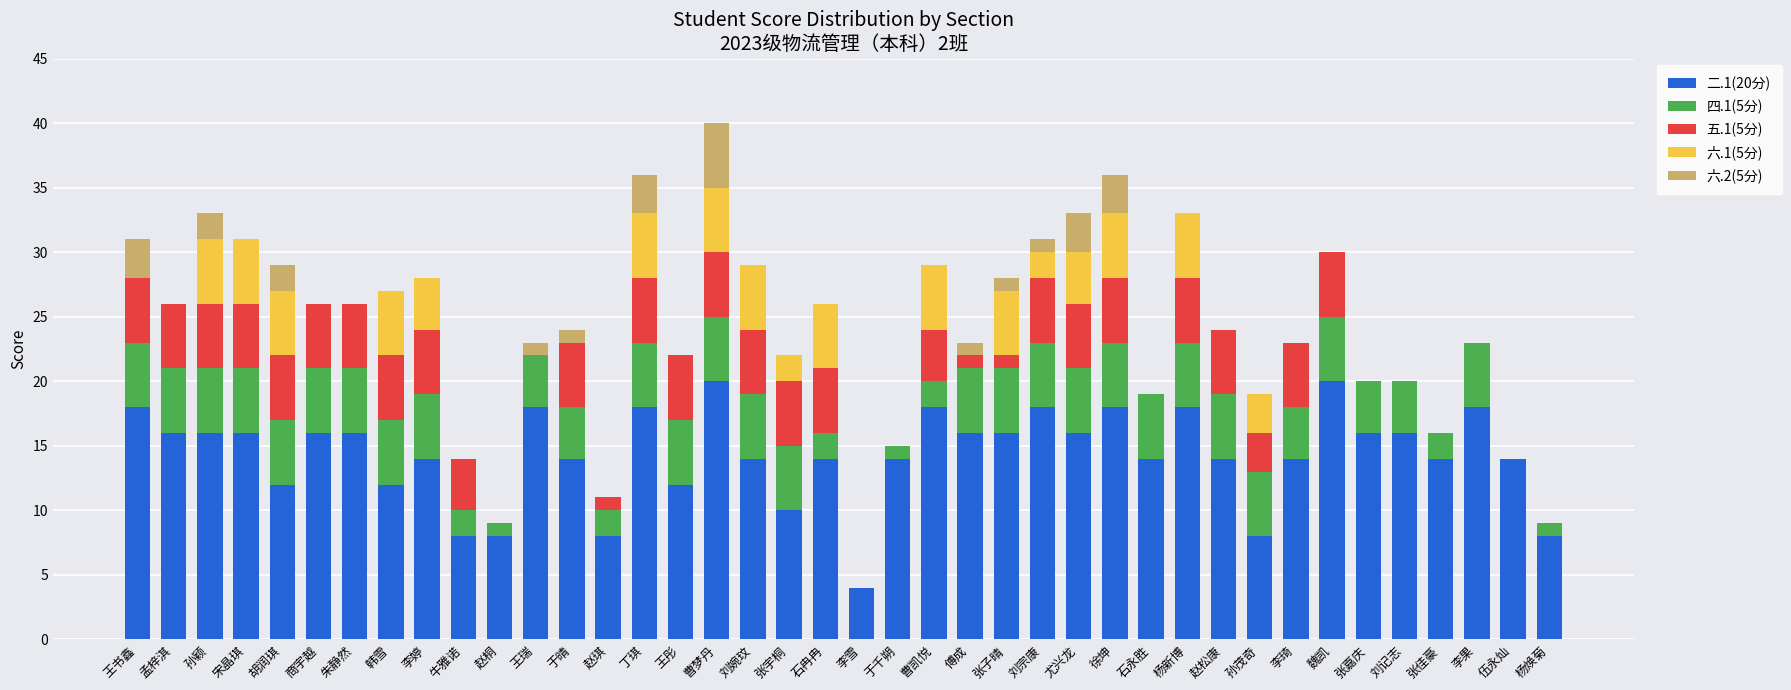

True or false: 二.1(20分) has a value of 18 at 刘宗康.

True